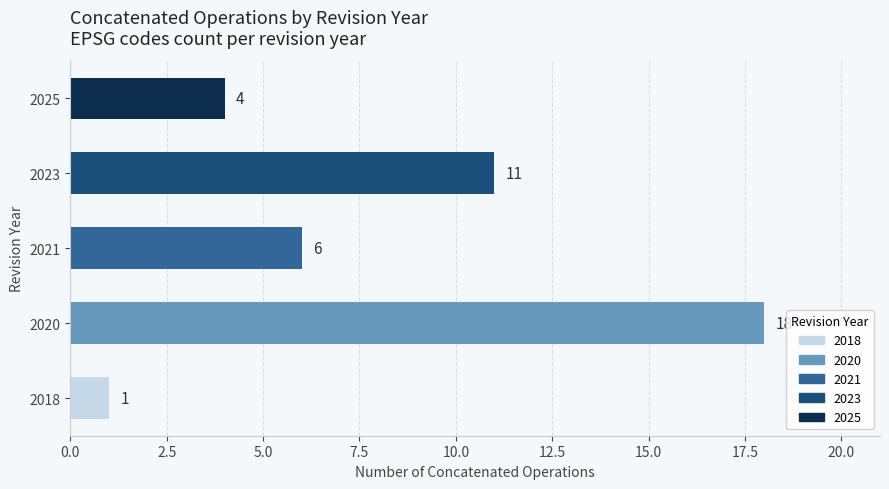

Which category has the highest value across all series?

2020